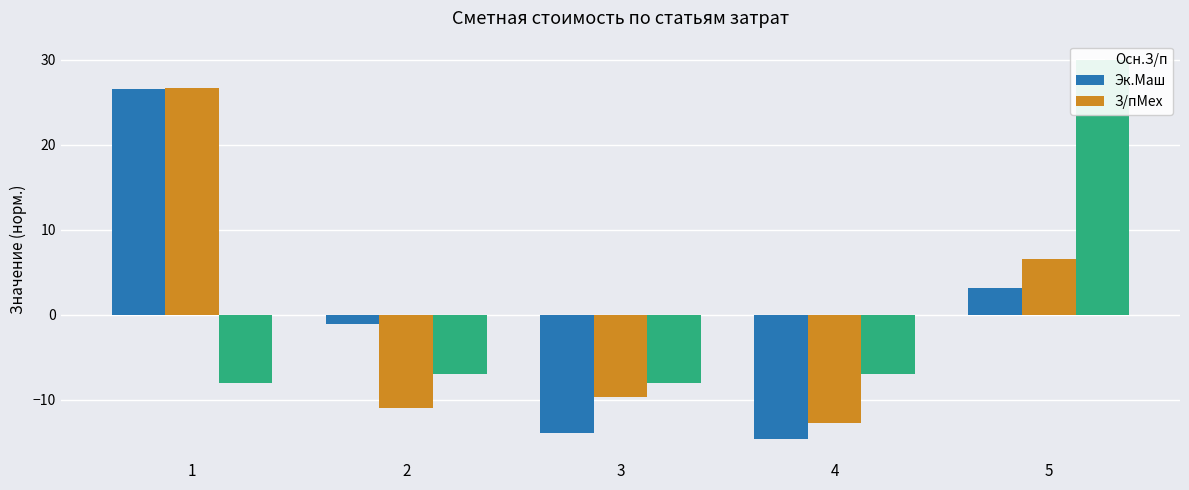

How many values in the Эк.Маш series are below -9?

3